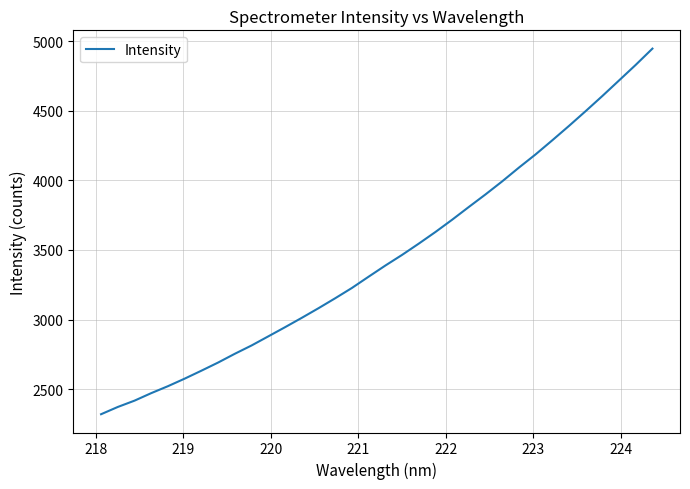

What is the smallest value displayed?

2318.9